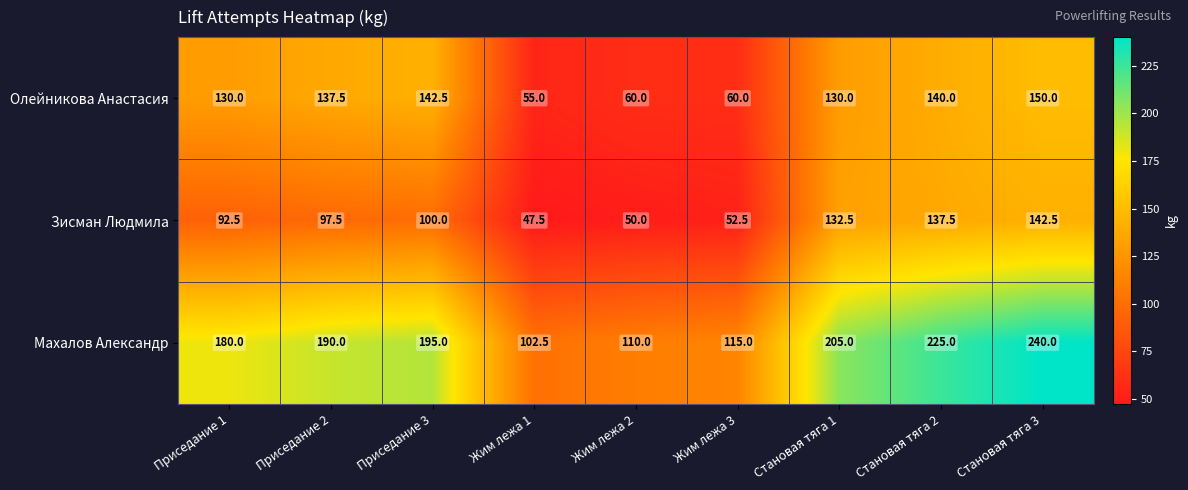

How many distinct data groups are displayed?

3